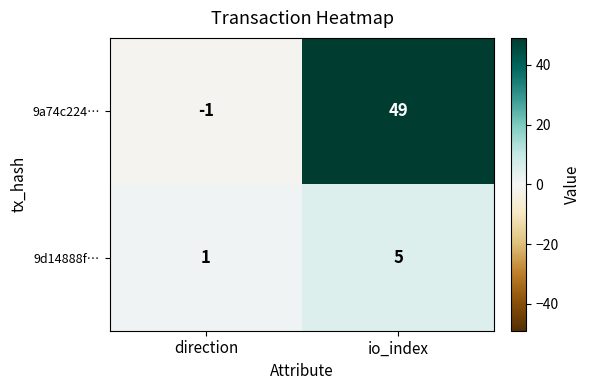

What is the greatest value displayed?

49